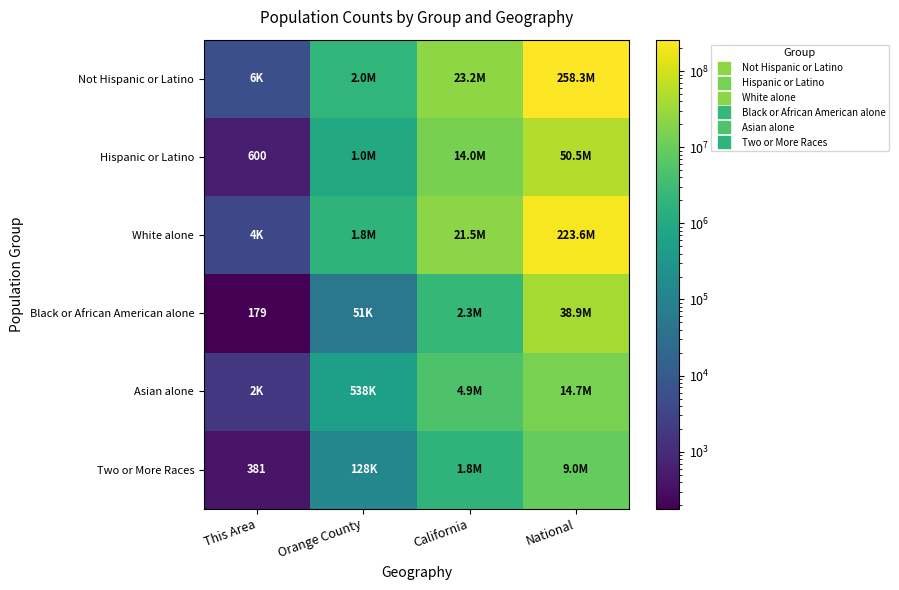

The value of White alone at California is 21453934. True or false?

True